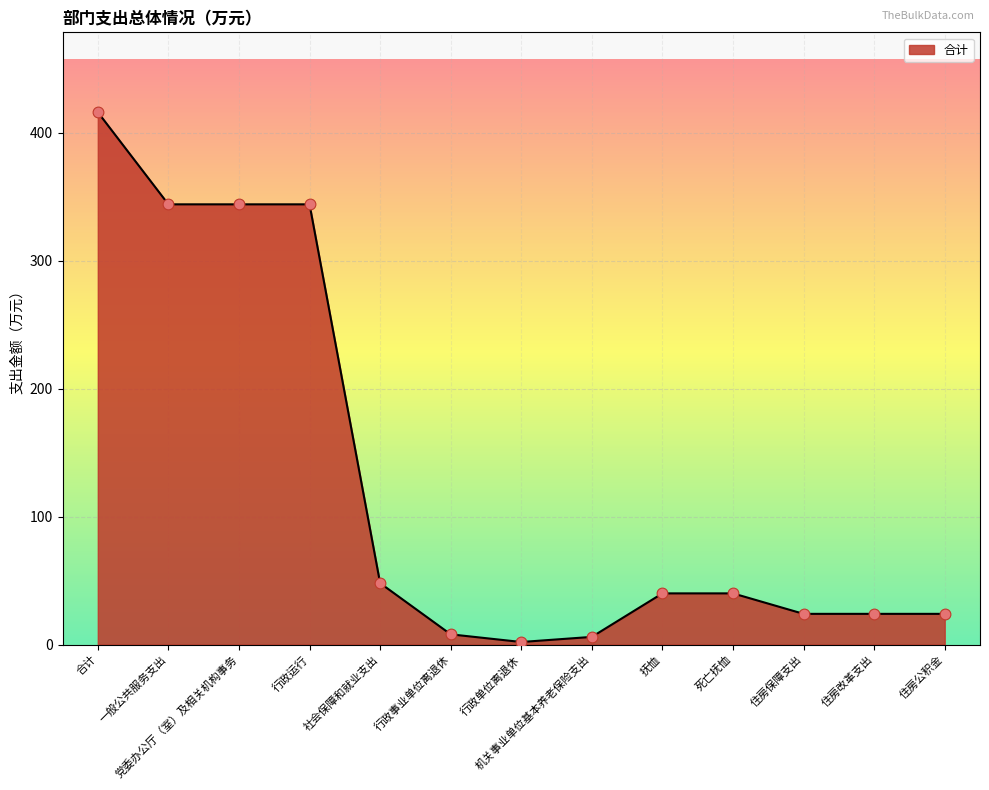

Approximately how many times larger is the value at 住房公积金 compared to 死亡抚恤?

0.6